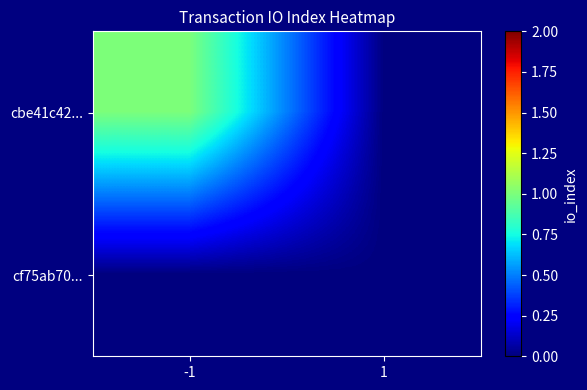

At which category does the chart reach its peak across all series?

-1